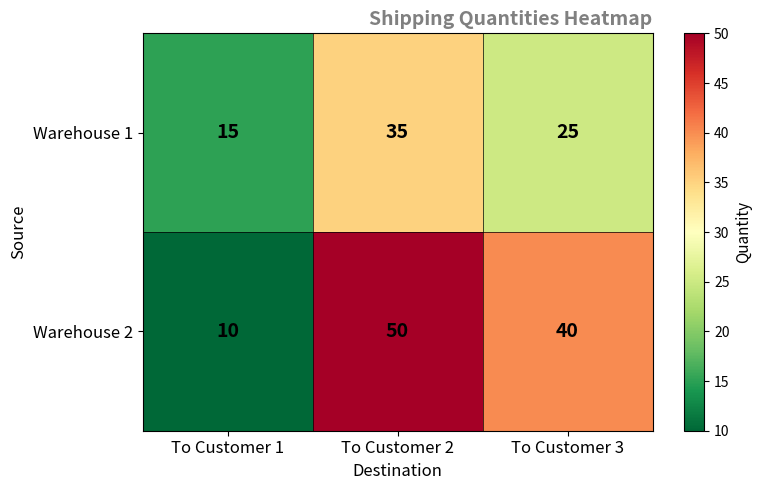

The value of Warehouse 1 at To Customer 2 is 35. True or false?

True